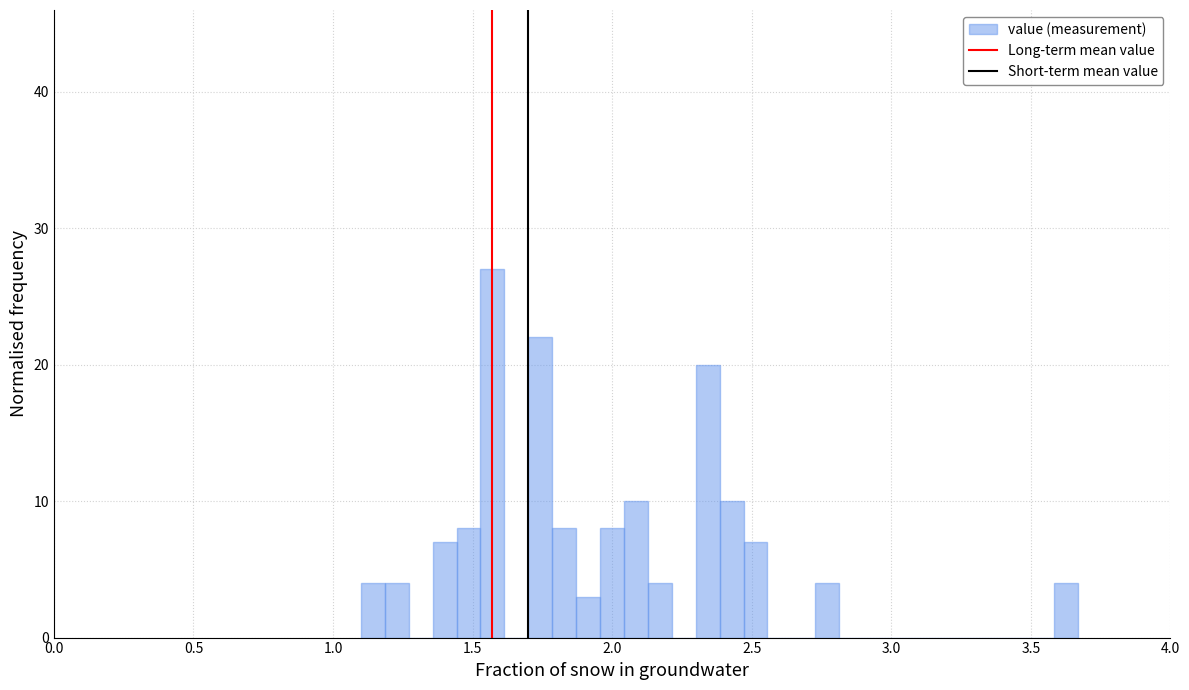

Around what value on the x-axis is the tallest bar? Give the approximate position of its centre, as read against the axis.

1.55